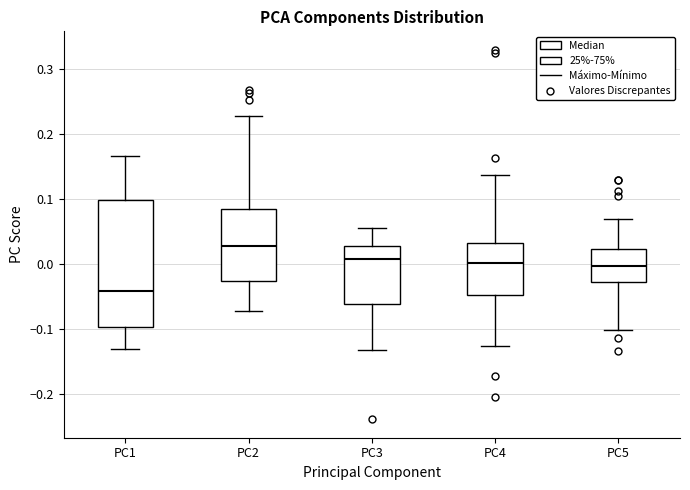

Where does the median line of the box for PC1 sit on the y-axis? The values are not printed on the chart, so give them approximately, as read against the axis.

-0.04